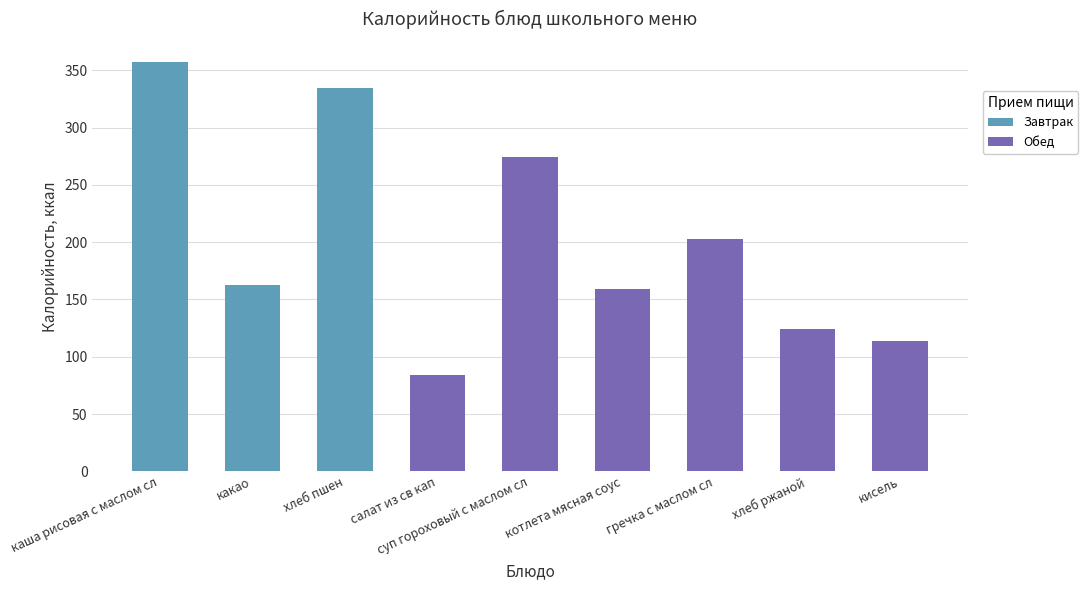

Is it true that Завтрак equals 200 at хлеб ржаной?

False